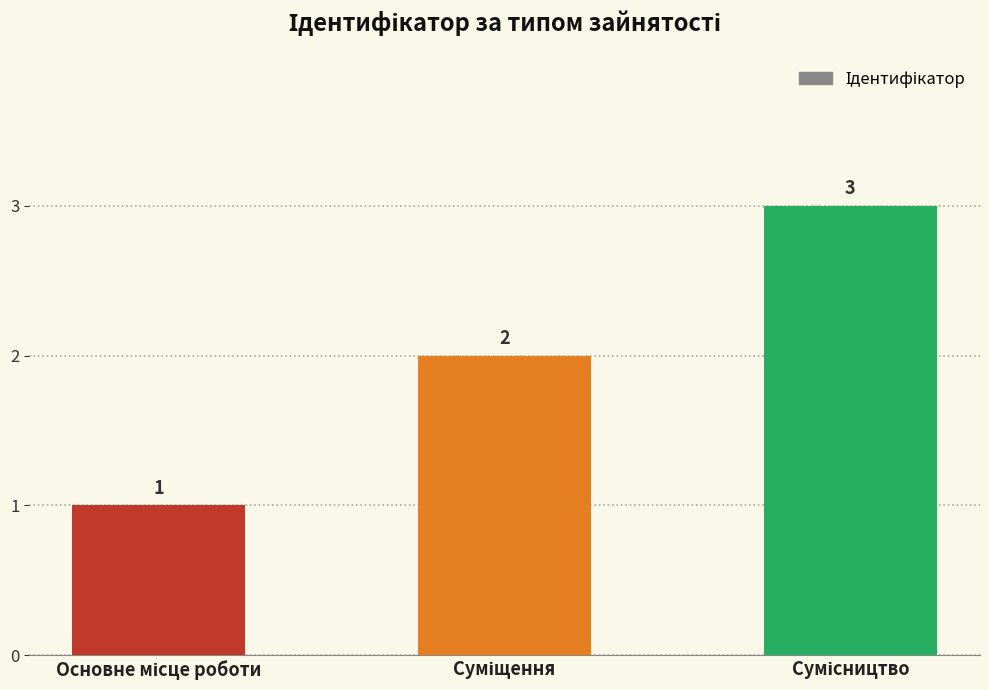

What is the value of the 2nd bar from the left?

2